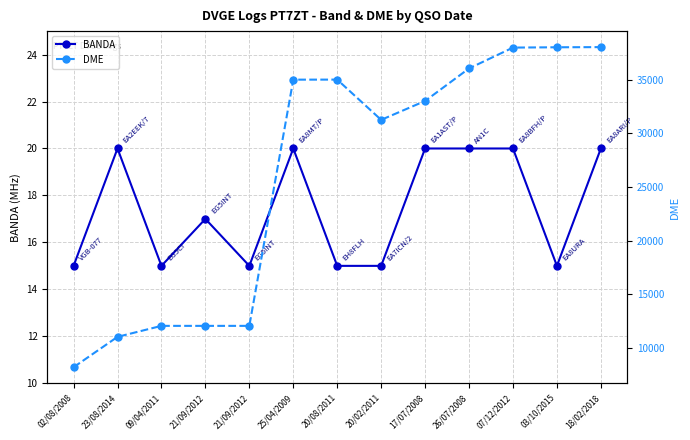

What is the difference between the maximum and second lowest values in the DME series?

27030